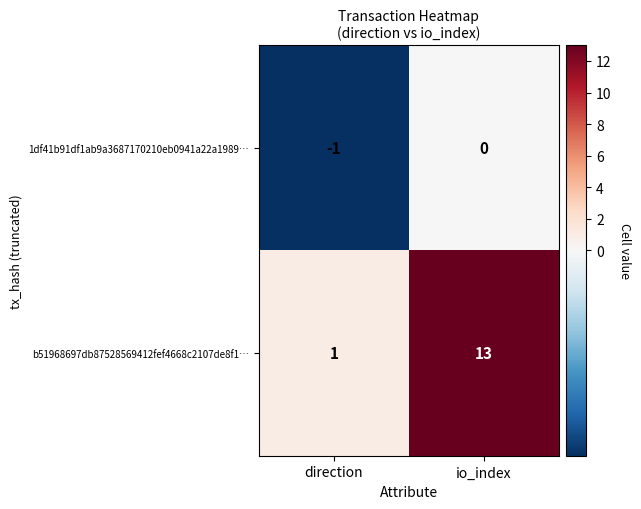

True or false: 1df41b91df1ab9a3687170210eb0941a22a1989… has a value of 0 at io_index.

True